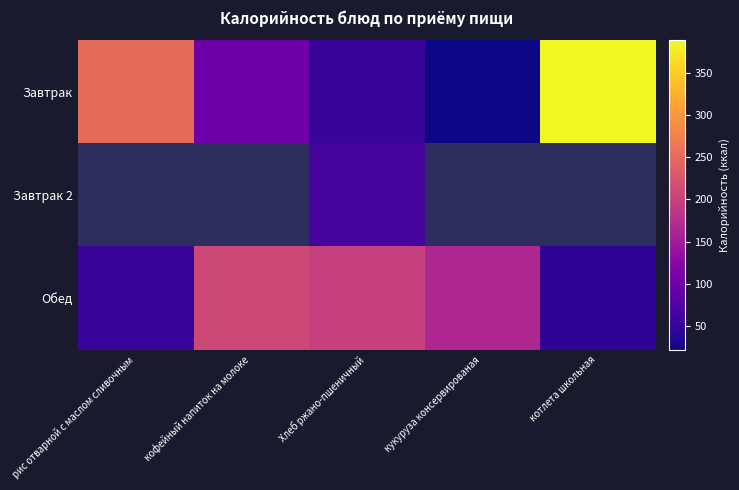

The Завтрак series shows 251.8 at рис отварной с маслом сливочным. True or false?

True